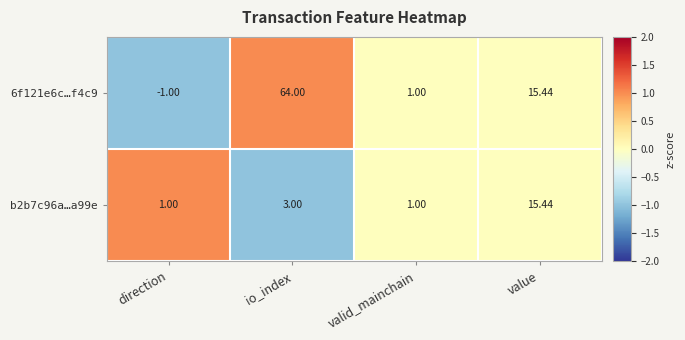

Rank the categories by 6f121e6c…f4c9 value from highest to lowest.

io_index, value, valid_mainchain, direction